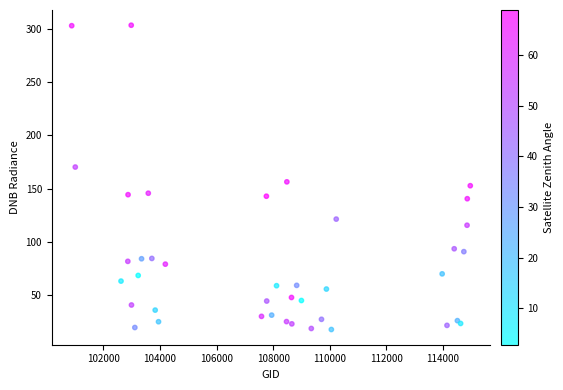

What Y value in the scatter plot is closest to 160?

156.4